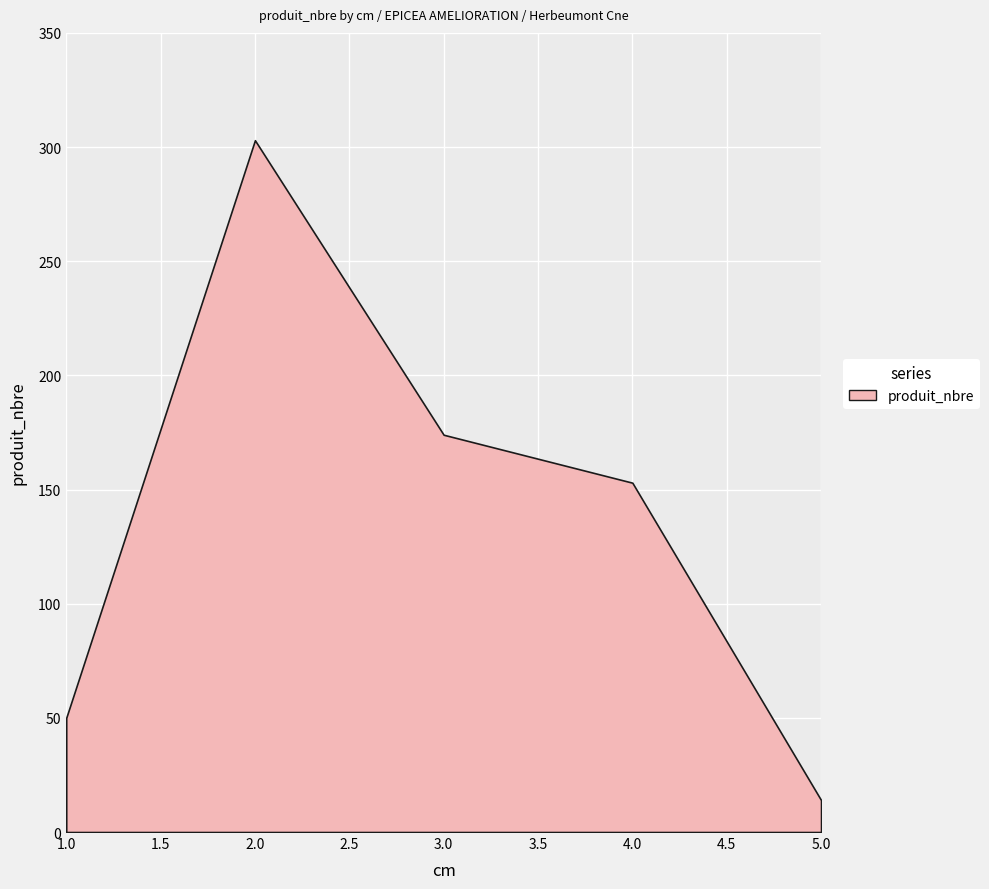

Where does the data first go above 153?

2.0